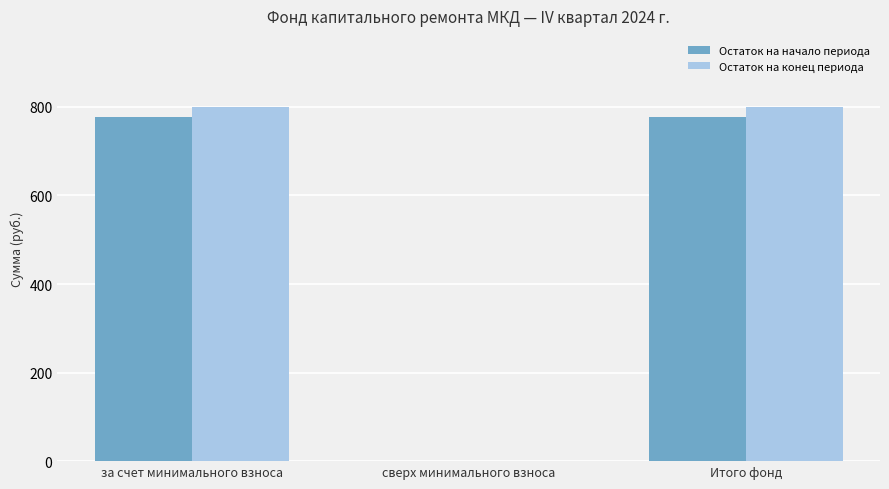

At which label does Остаток на конец периода first exceed 800?

за счет минимального взноса